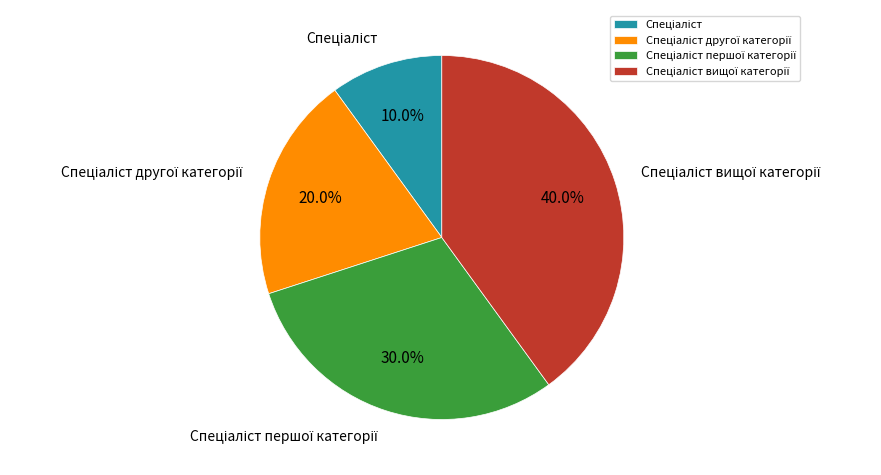

How many segments does this pie chart have?

4